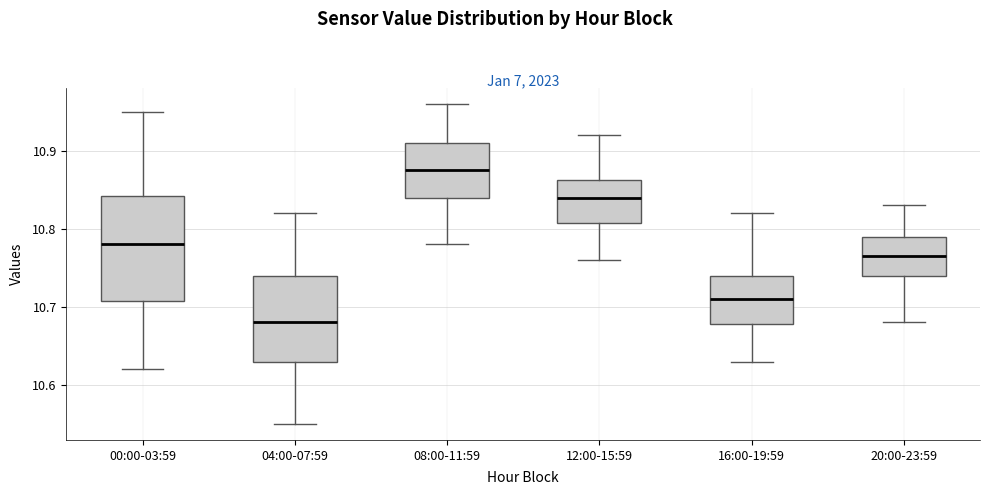

Where does the upper whisker of the box for 12:00-15:59 end on the y-axis? The values are not printed on the chart, so give them approximately, as read against the axis.

10.92